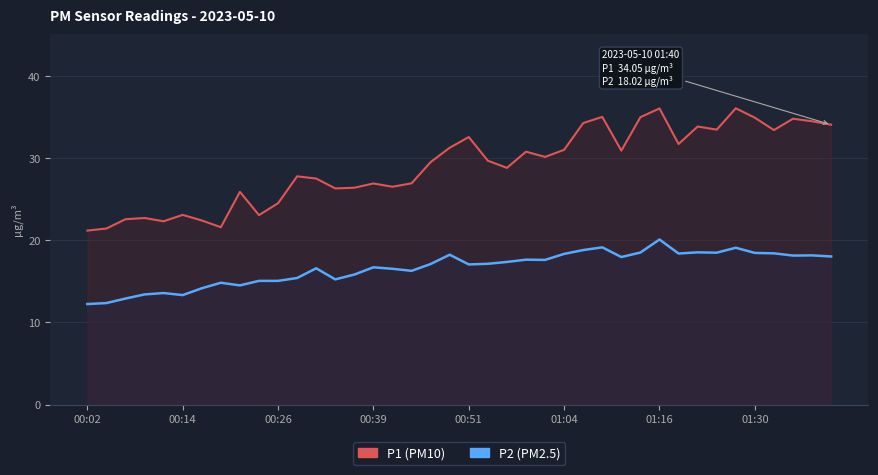

Does the chart display data point markers on the line(s)?

No